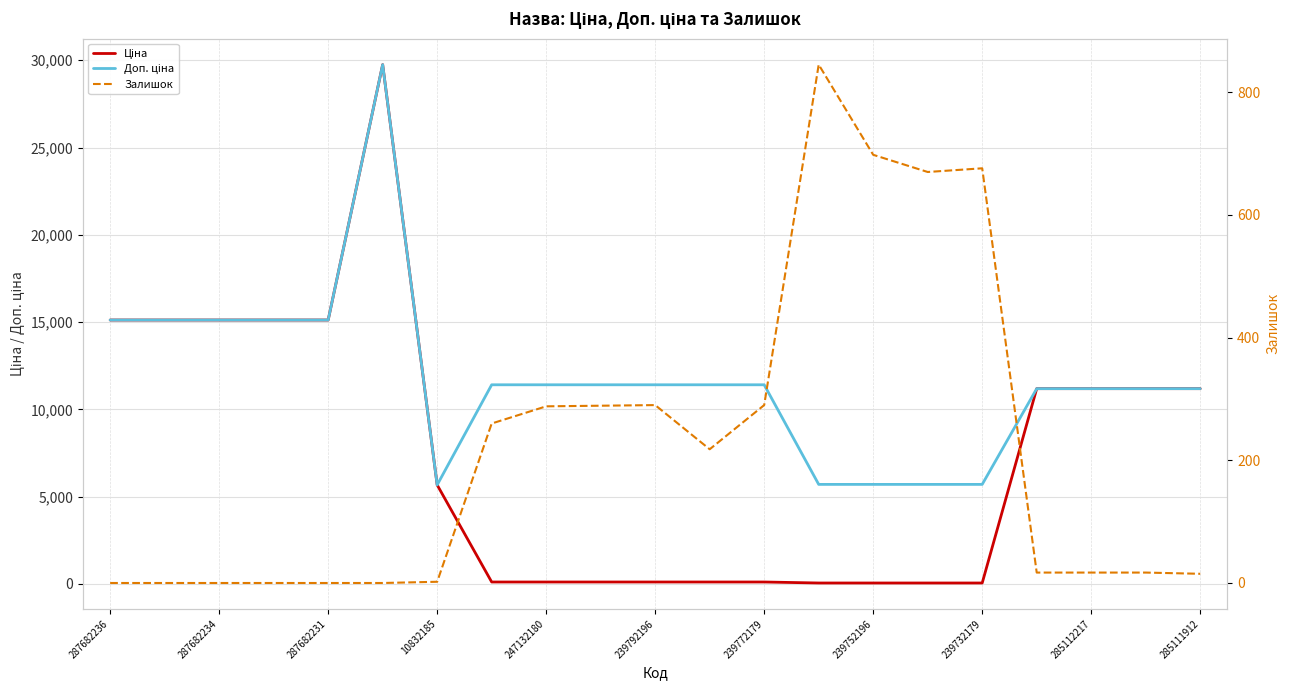

Which series has the largest total across all categories?

Доп. ціна